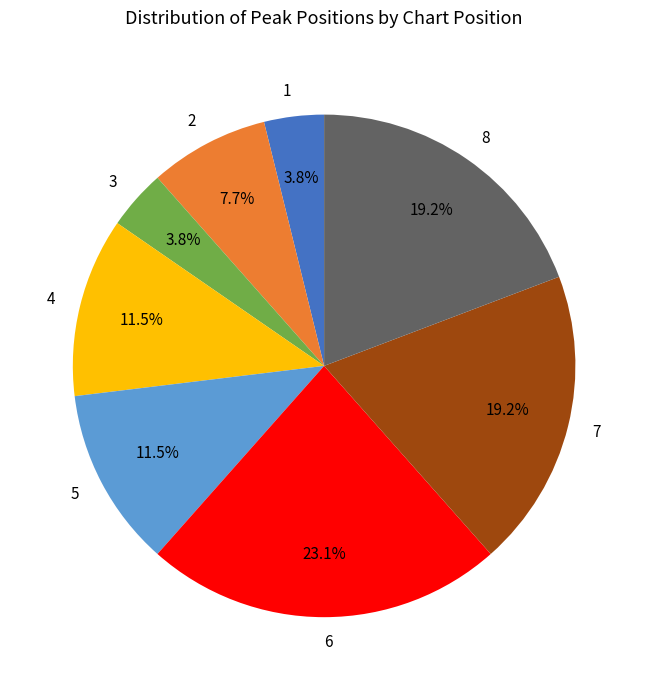

Do 5 and 7 together represent more than half of the pie?

No